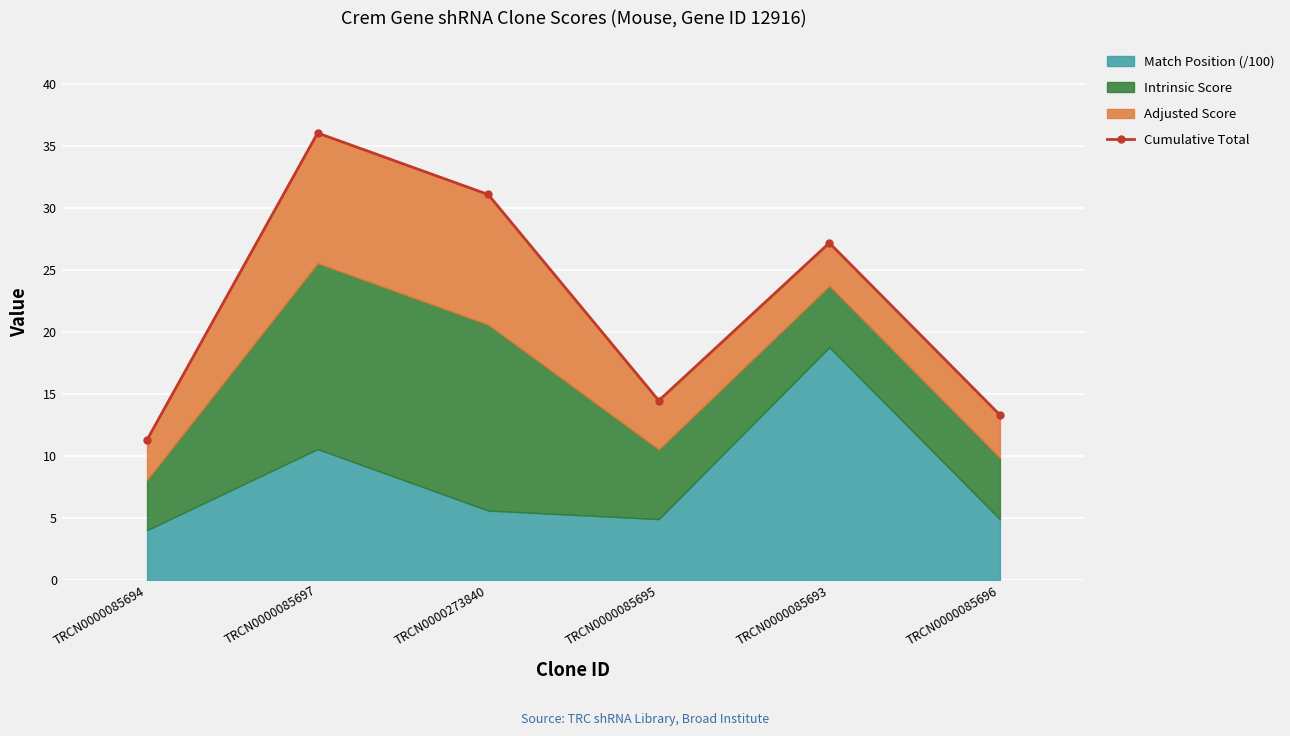

Reading right to left, what are all the values shown in this chart?

13.3	27.2	14.5	31.1	36.0	11.3